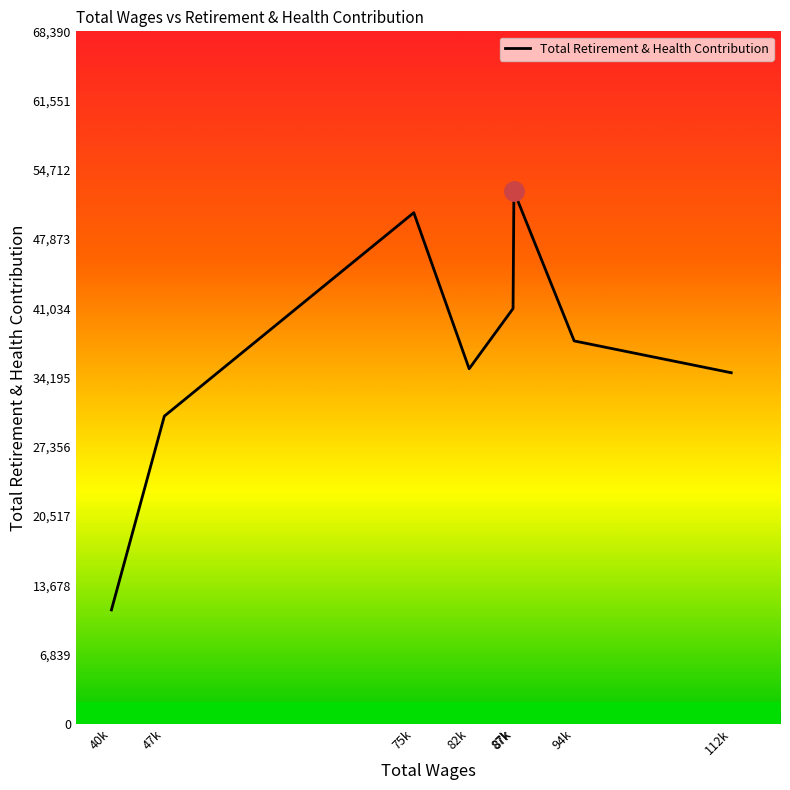

What is the average value?

36655